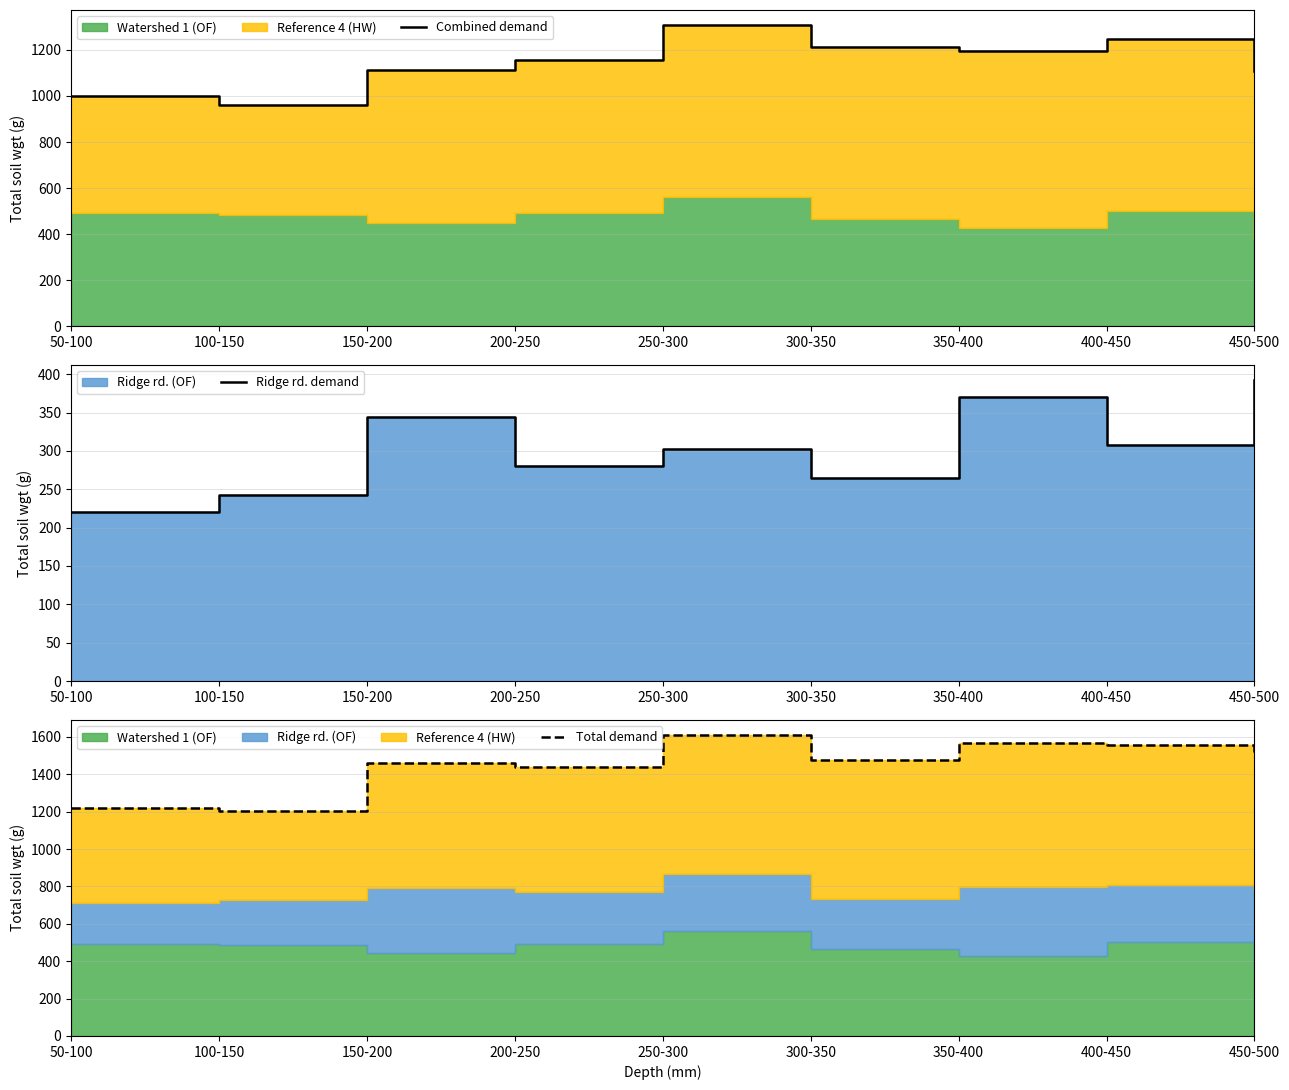

True or false: Ridge rd. demand and Combined demand cross at least once.

False